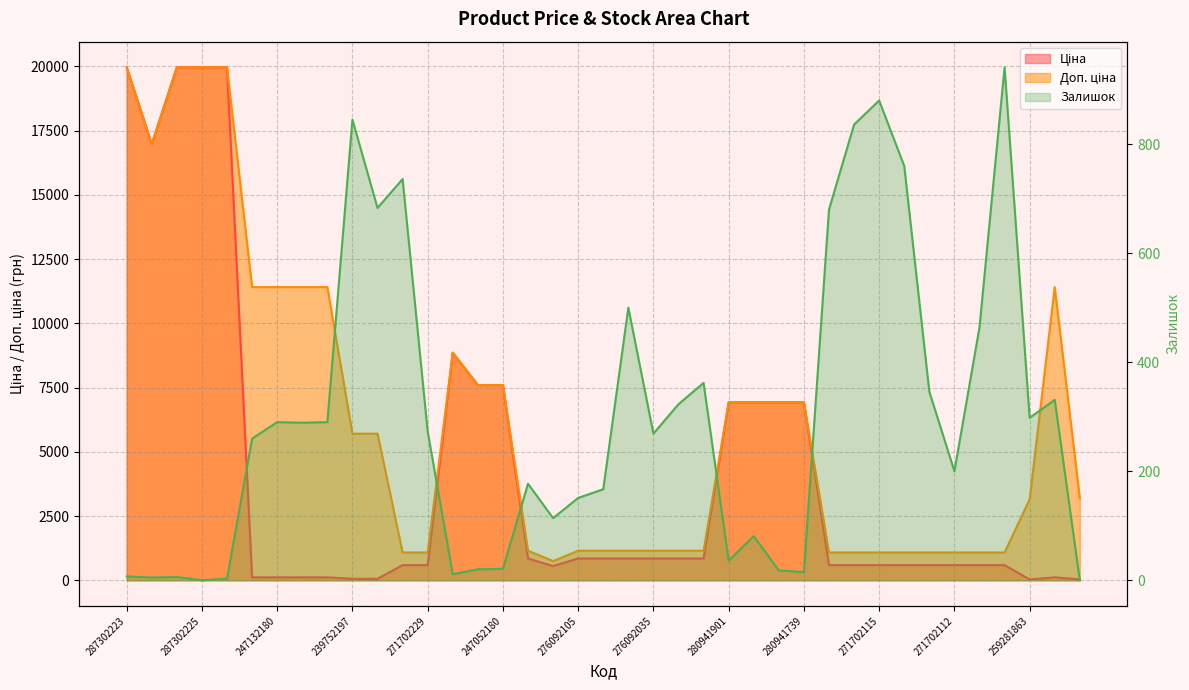

Is the value of Залишок at 239752197 greater than the value of Ціна at 271702229?

Yes